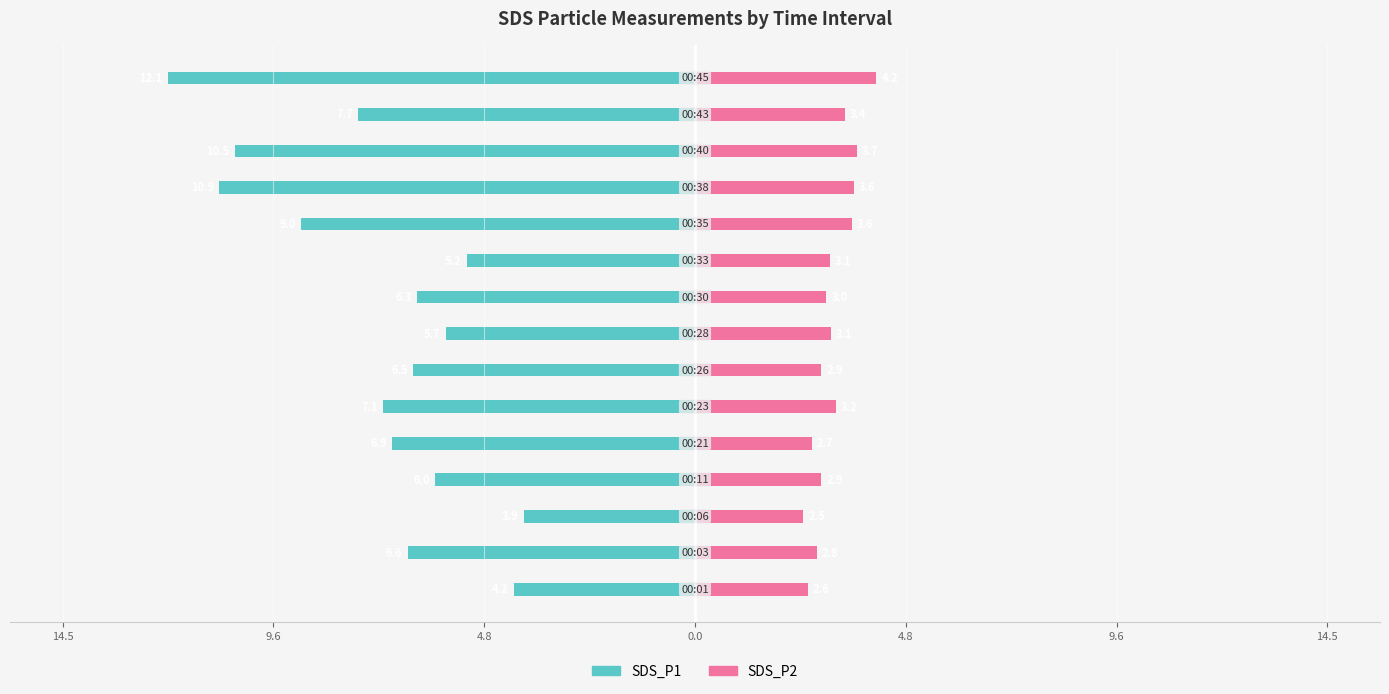

Which series changed the most between 9 and 13?

SDS_P1